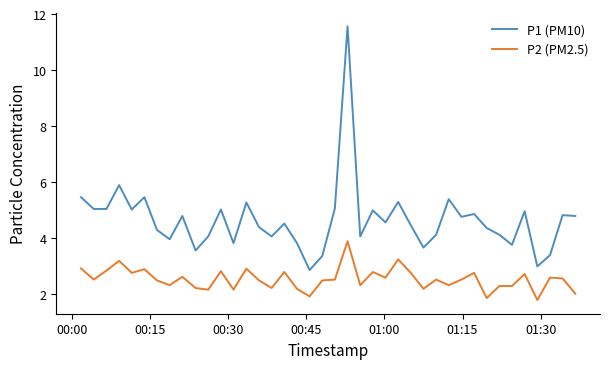

True or false: P1 (PM10) and P2 (PM2.5) intersect in this chart.

False